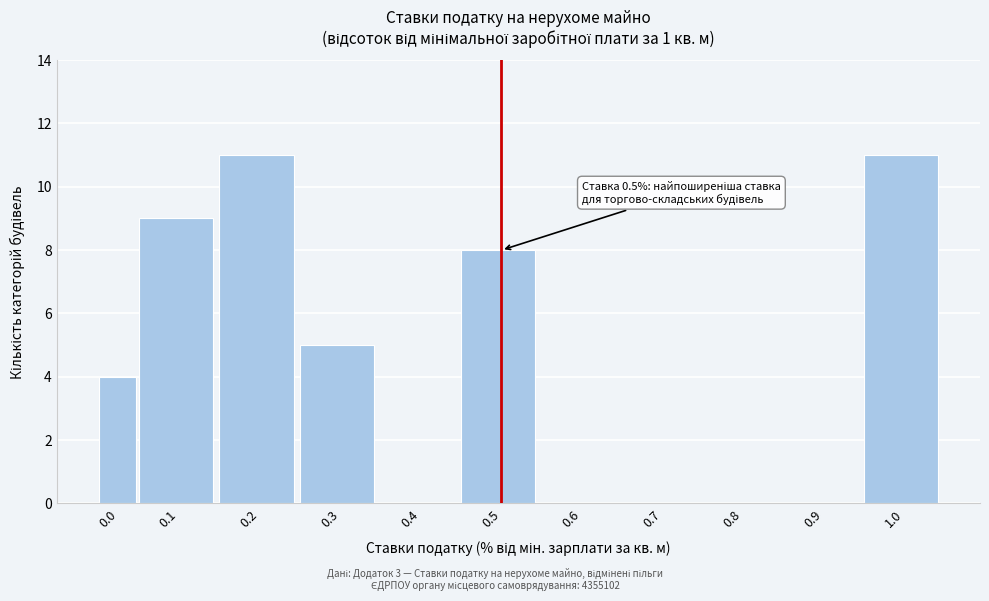

Reading right to left, extract all data points from this chart.

1.0=11	0.9=0	0.8=0	0.7=0	0.6=0	0.5=8	0.4=0	0.3=5	0.2=11	0.1=9	0.0=4